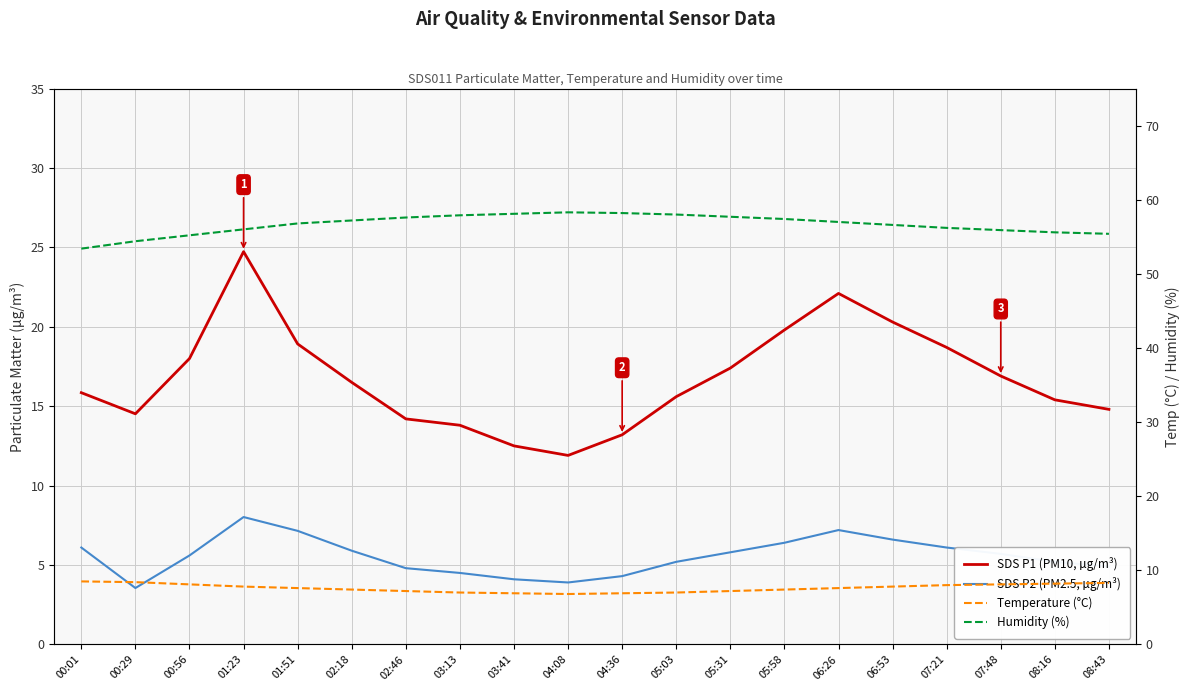

At which label does SDS P1 (PM10, µg/m³) reach its peak?

01:23